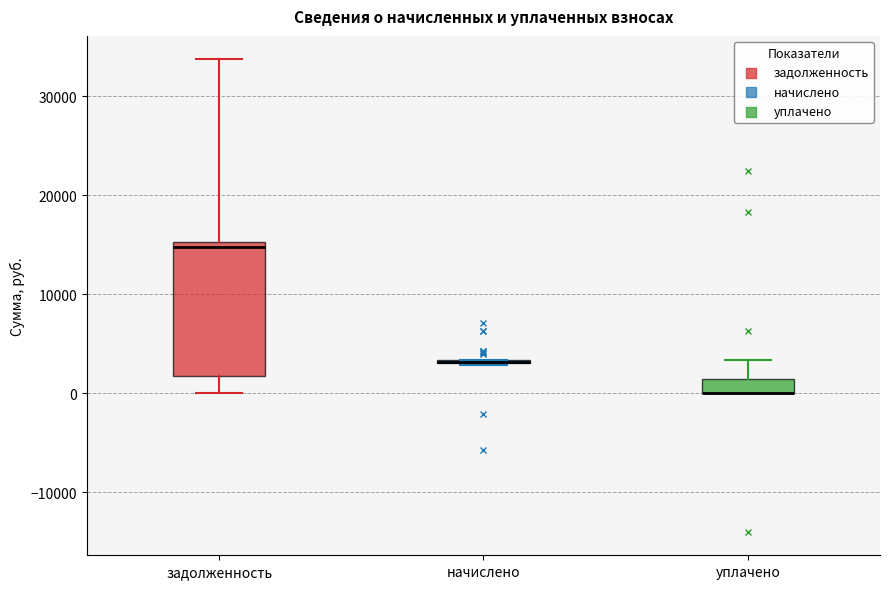

Comparing the boxes themselves (not the whiskers), which one is the tallest?

задолженность